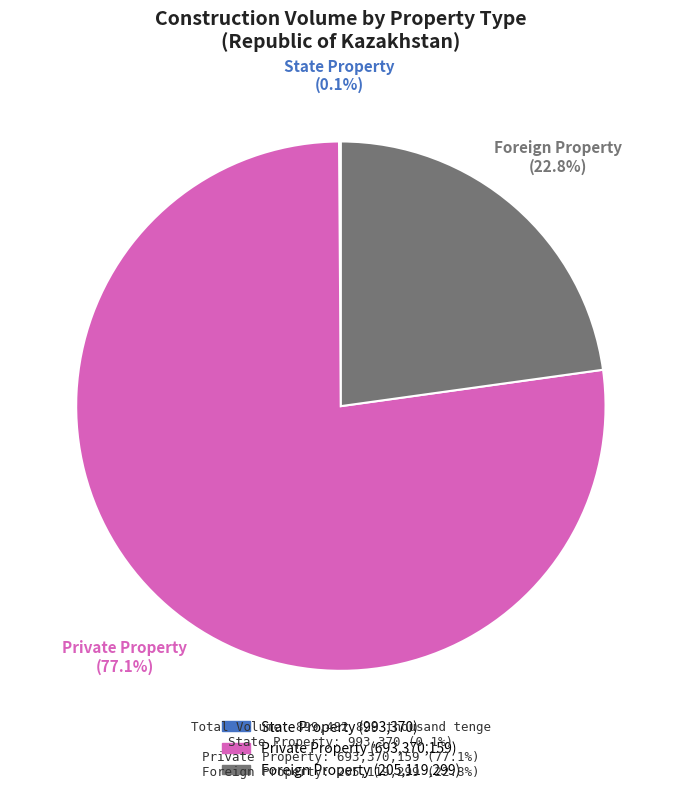

Is there a majority slice in this chart?

Yes